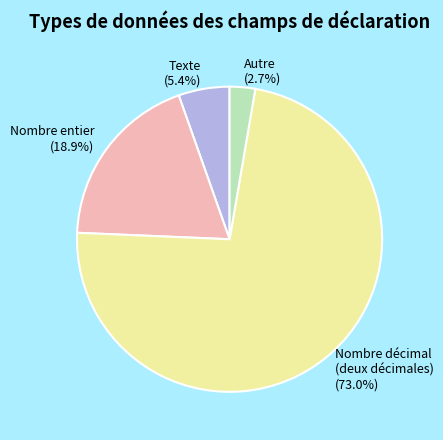

What is the ratio of the value at Nombre décimal (deux décimales) to the value at Nombre entier?

3.9